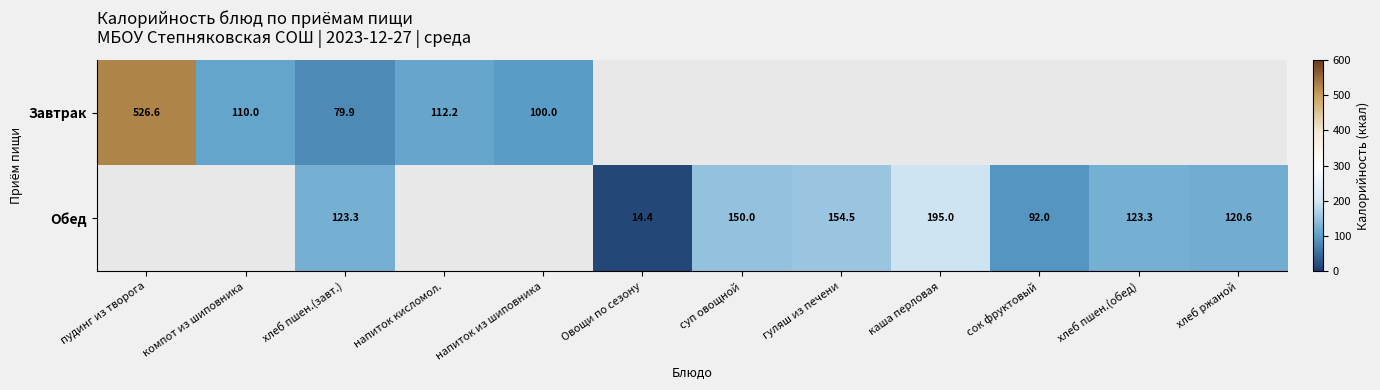

Is the value of Завтрак at компот из шиповника greater than the value of Обед at хлеб ржаной?

No